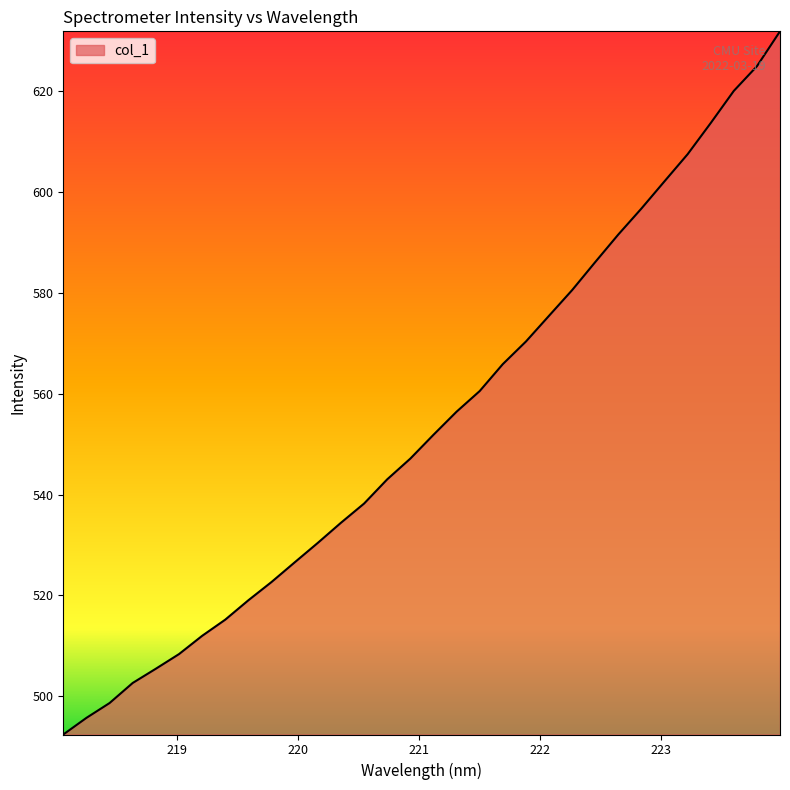

What is the difference between the maximum and minimum values?

139.4